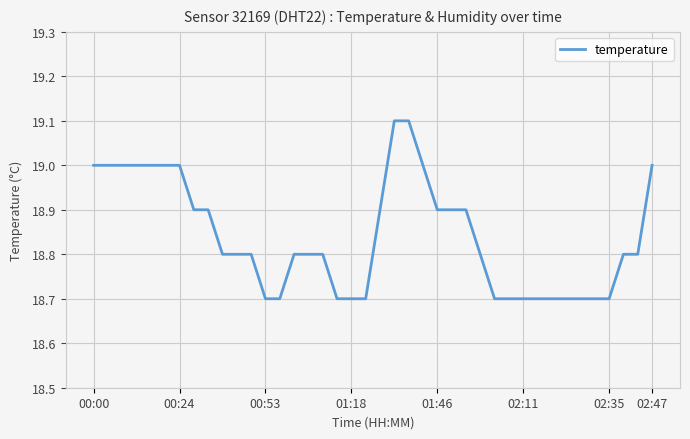

What is the maximum value shown in the chart?

19.1